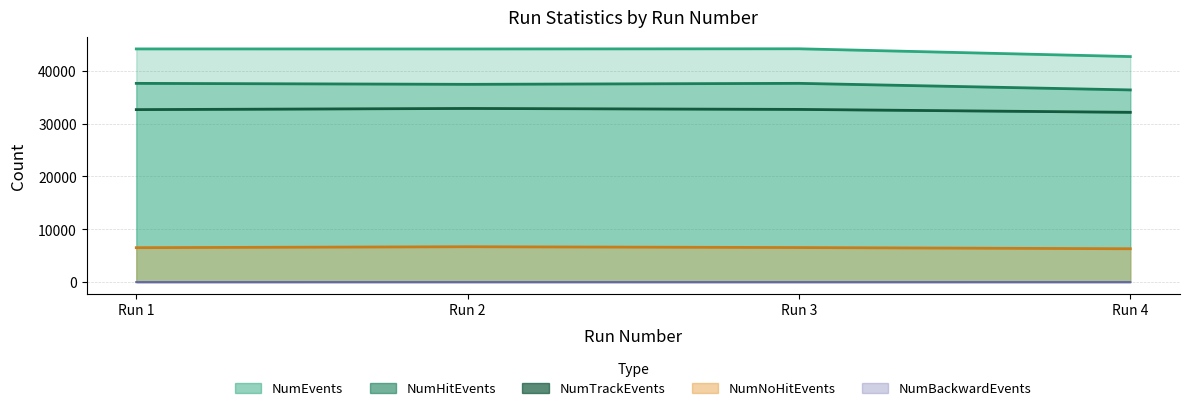

What is the sum of all NumNoHitEvents values?

26069